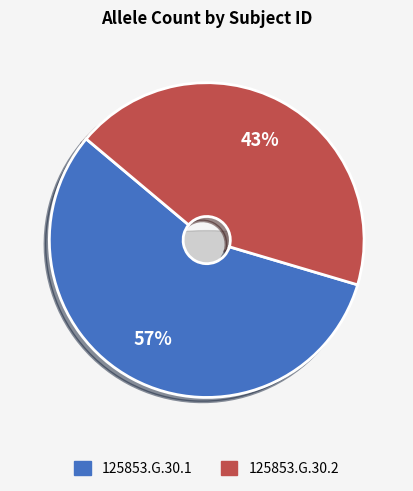

Count the number of slices in the pie.

2